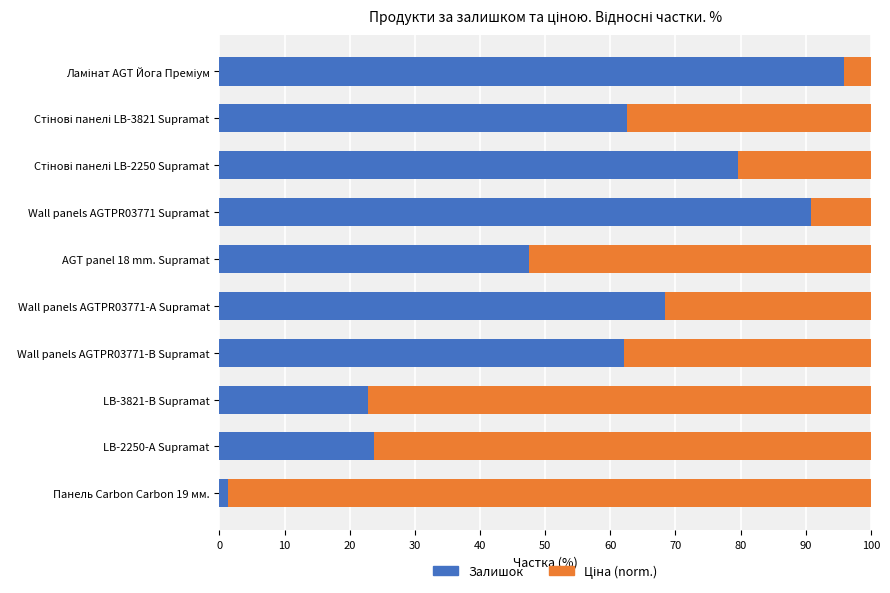

Is it true that Залишок equals 29.1 at Wall panels AGTPR03771 Supramat?

False